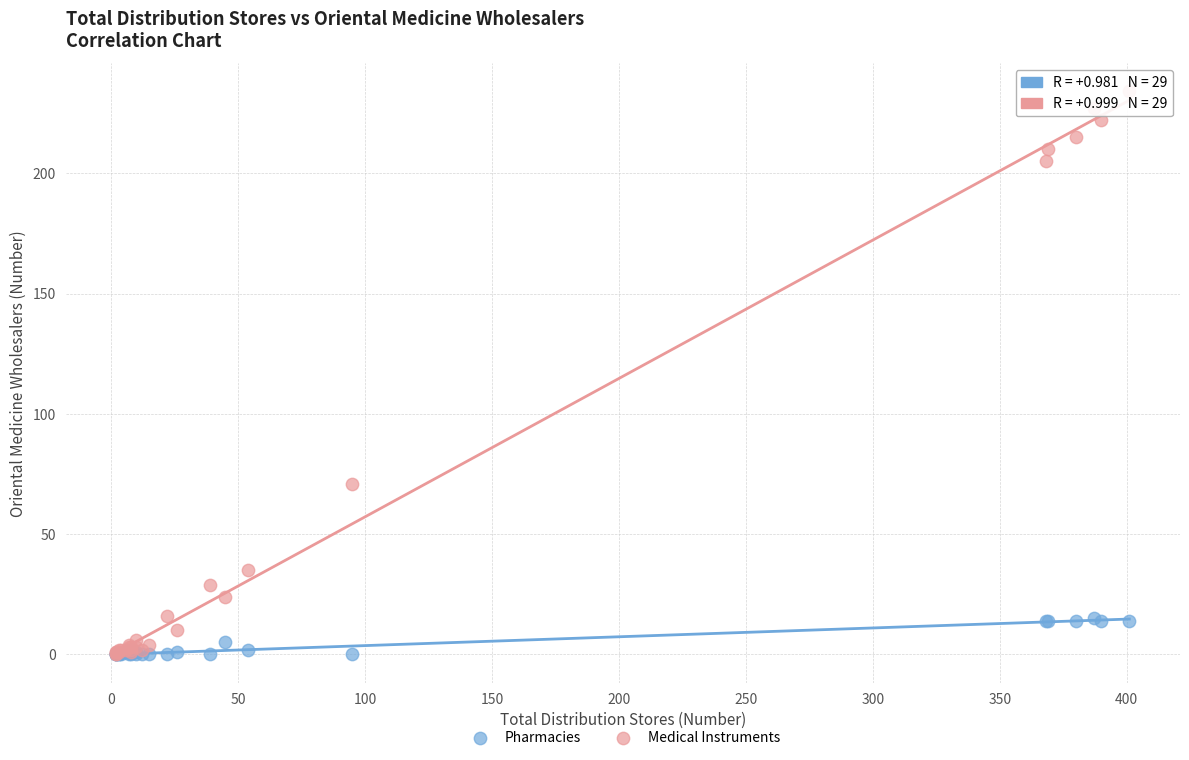

Across all series, what Y value is closest to 117?

71